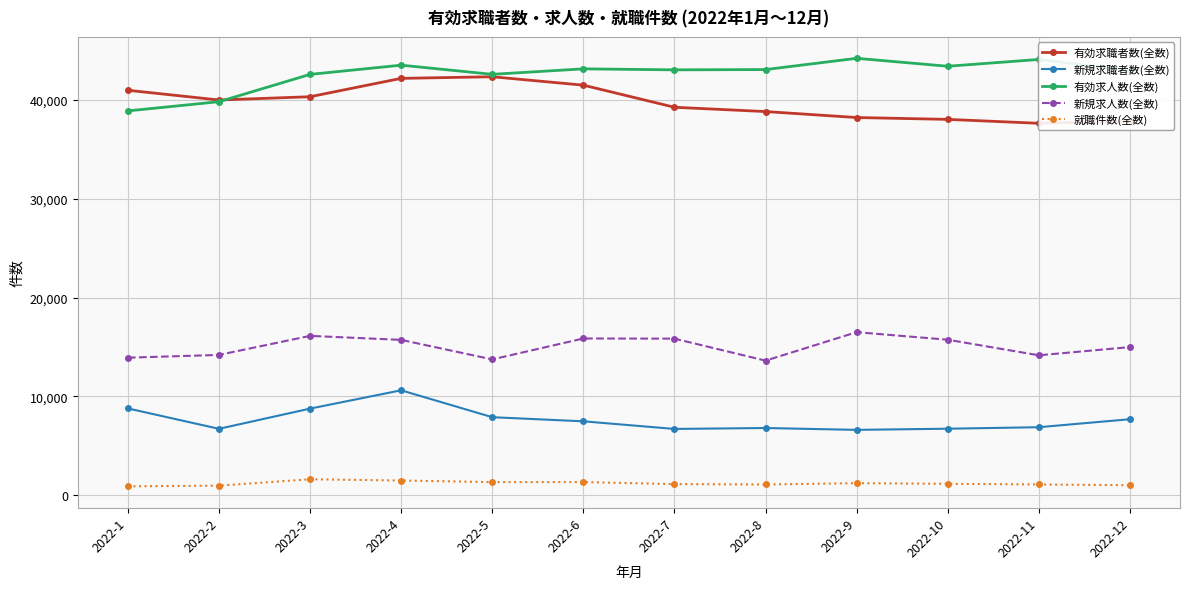

The 新規求職者数(全数) series shows 6812 at 2022-8. True or false?

True